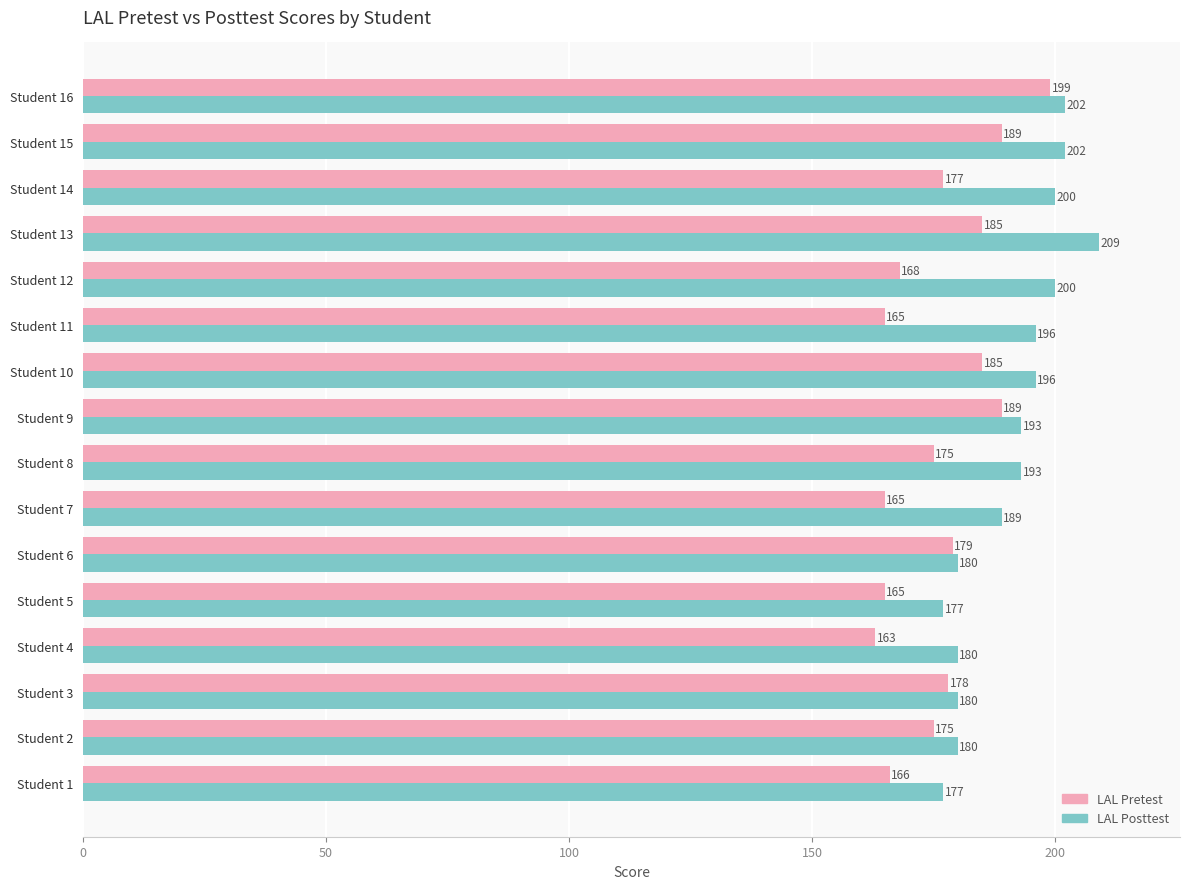

Is it true that LAL Pretest equals 321 at Student 9?

False